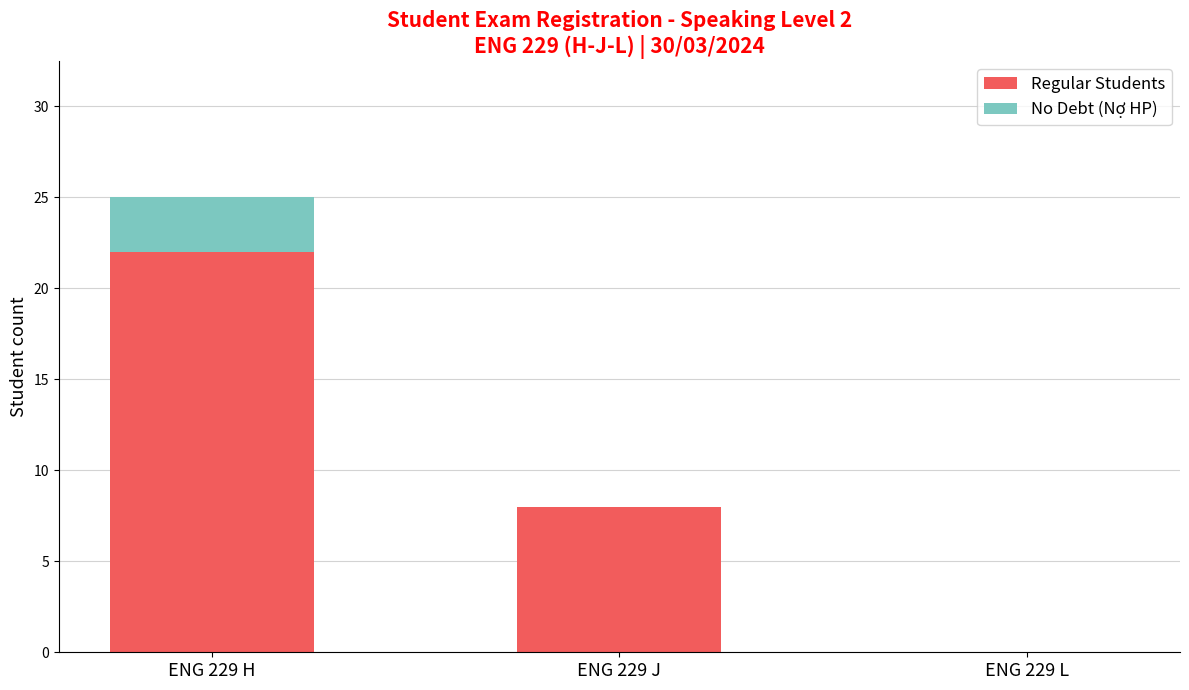

What is the total value across all series at ENG 229 J?

8